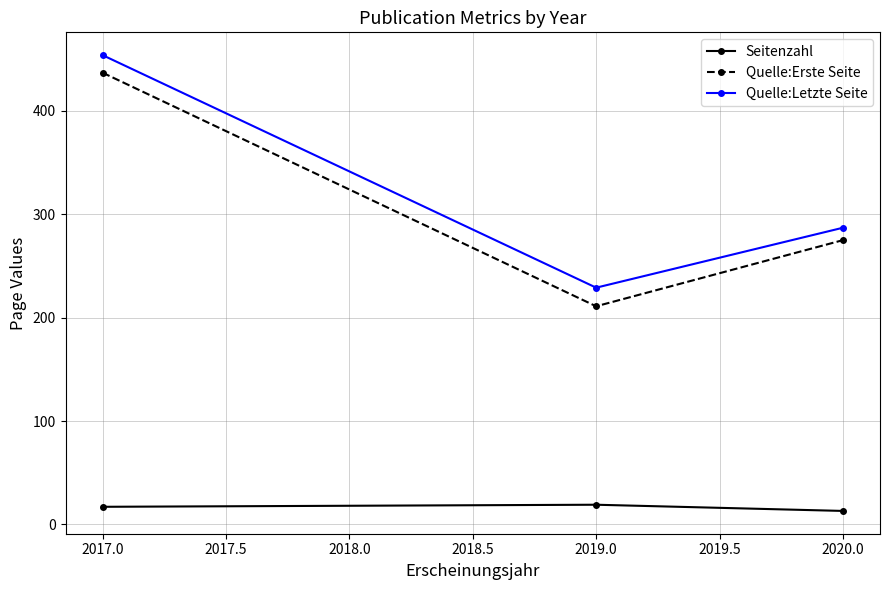

What is the label of the 1st point from the left?

2017.0